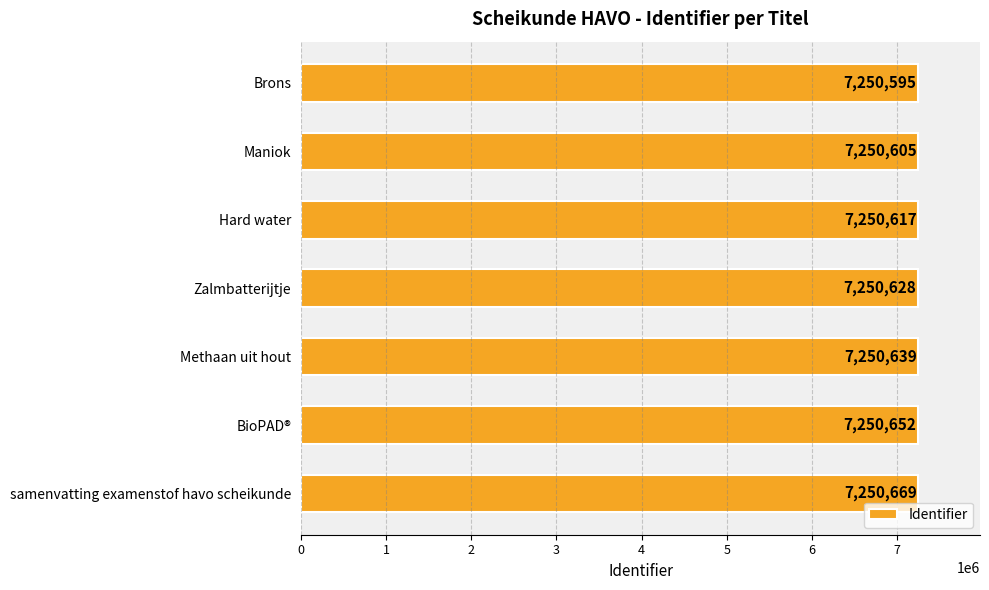

At which label is the value closest to 7250632?

Zalmbatterijtje